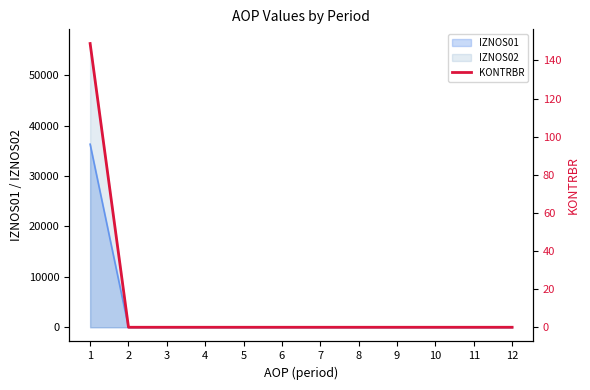

Reading left to right, what are all the values shown in this chart?

148.8	0.0	0.0	0.0	0.0	0.0	0.0	0.0	0.0	0.0	0.0	0.0